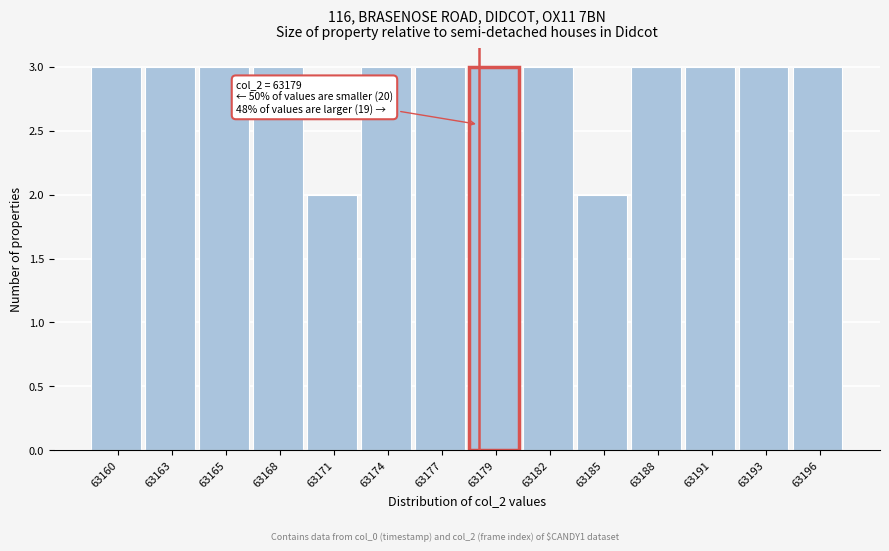

Reading left to right, extract all data points from this chart.

3	3	3	3	2	3	3	3	3	2	3	3	3	3